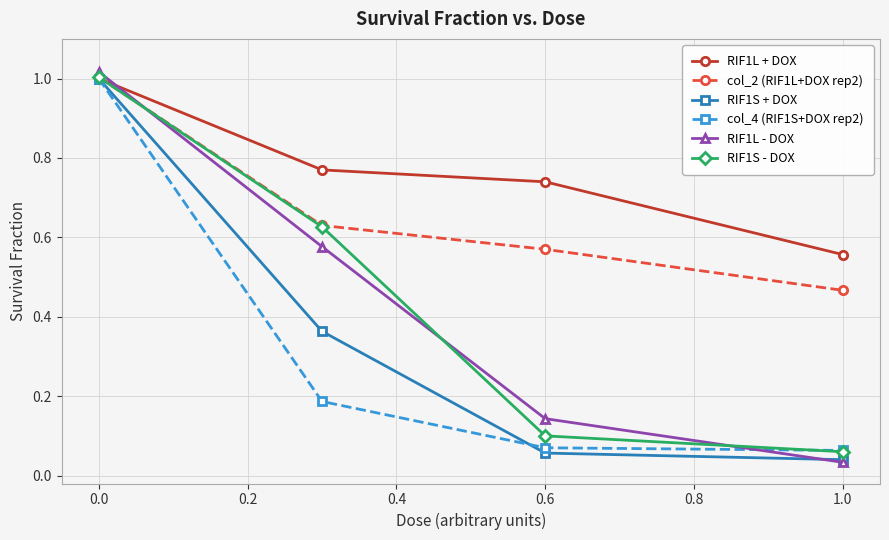

How many distinct data groups are displayed?

6